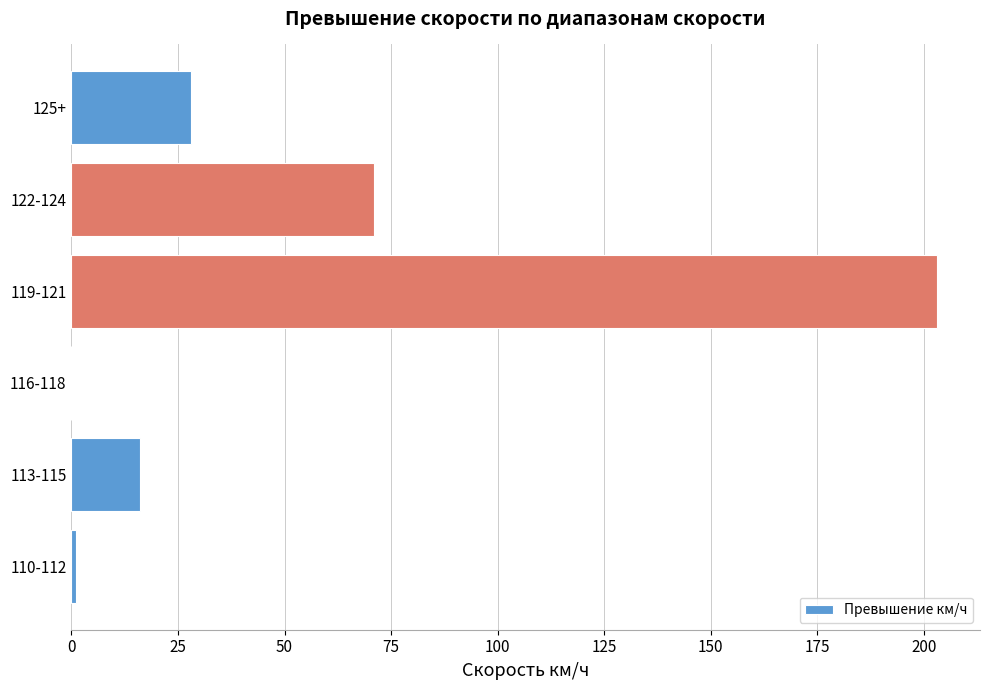

How many distinct data groups are displayed?

1